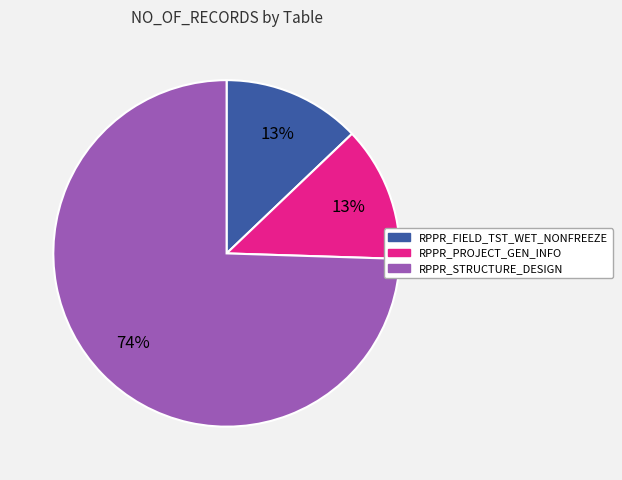

To the nearest percent, what is the average slice percentage?

33%